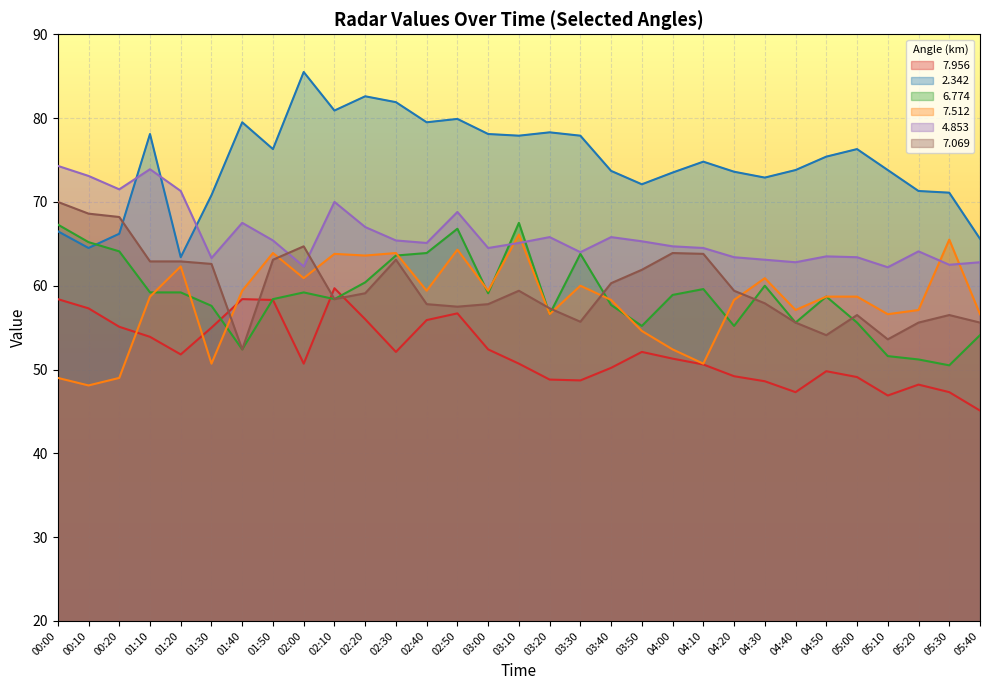

At how many categories does at least one series exceed 54?

31